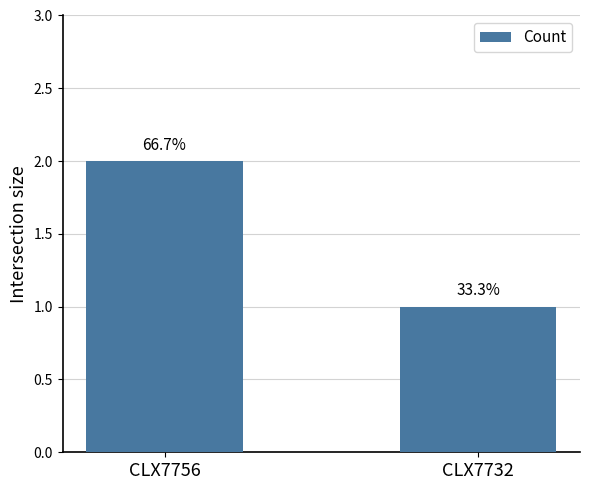

List the labels in order of value, smallest first.

CLX7732, CLX7756